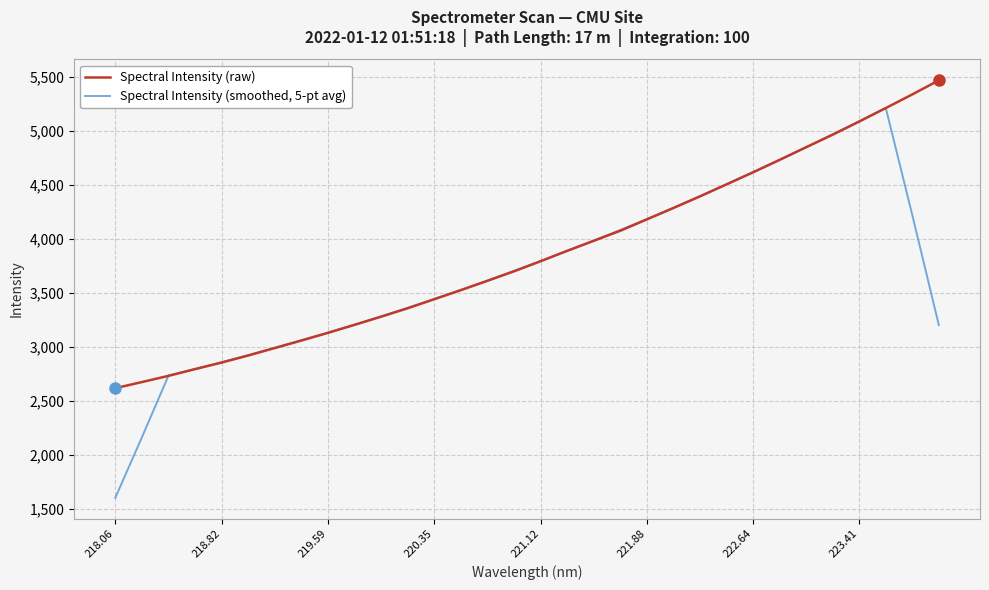

Rank the series by their maximum value, from lowest to highest.

Spectral Intensity (smoothed, 5-pt avg), Spectral Intensity (raw)